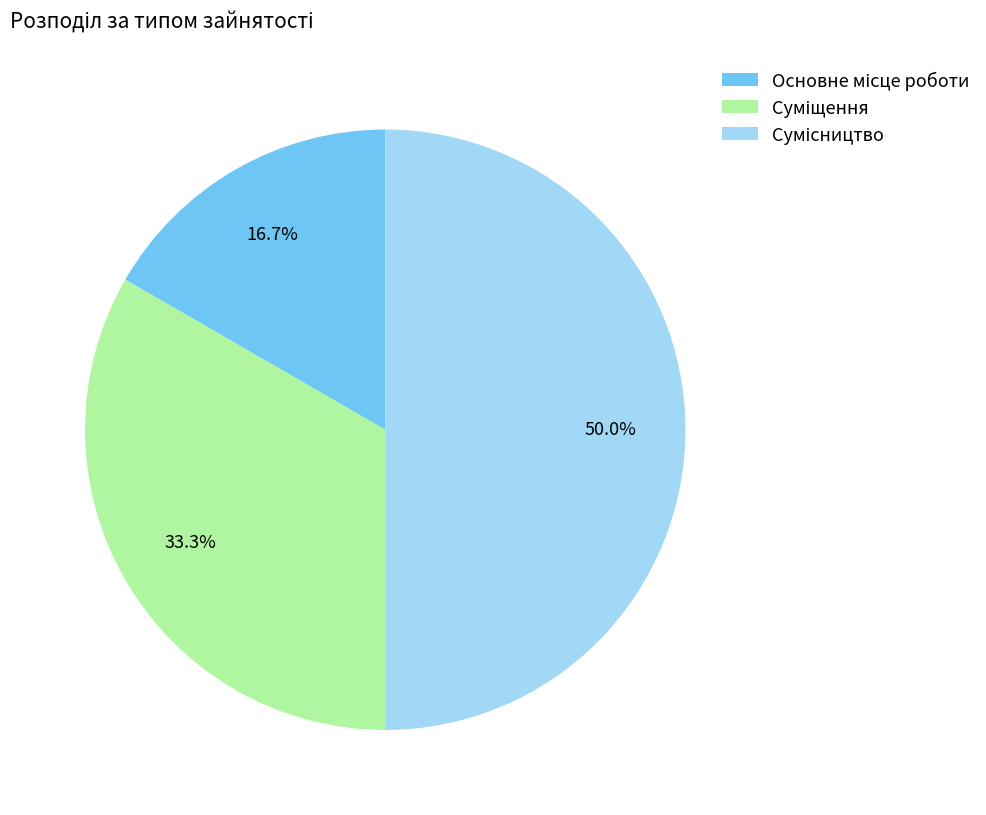

The Сумісництво slice represents 64% of the pie. True or false?

False